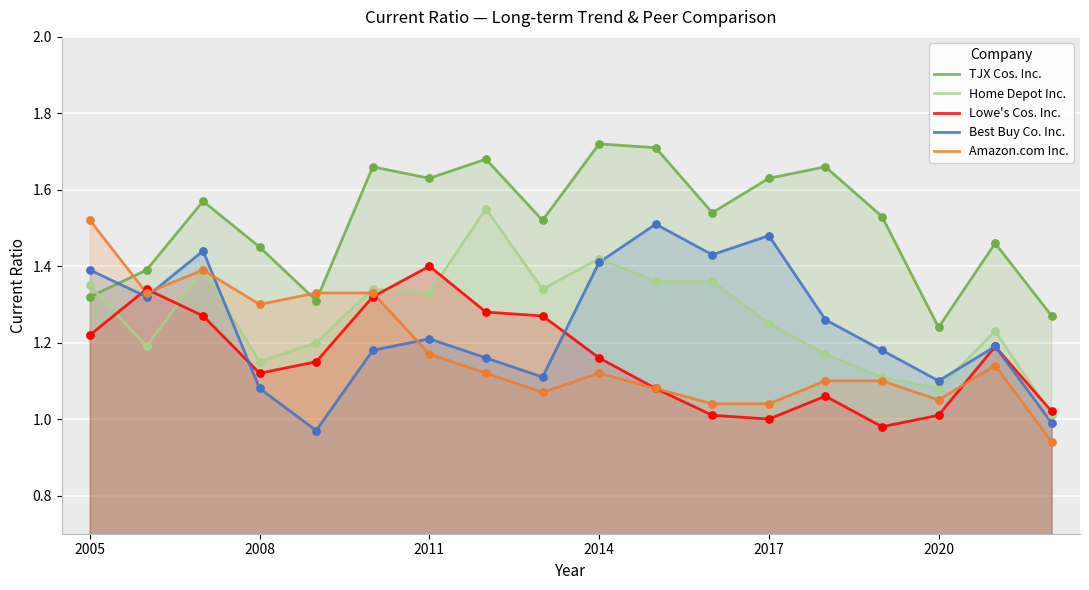

Which series contains the lowest Y value?

Amazon.com Inc.